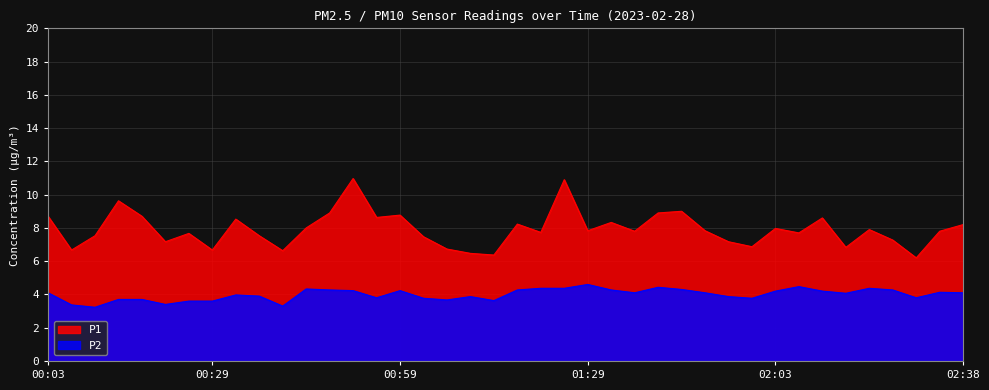

True or false: P2 has a value of 3.2 at 00:11.

True